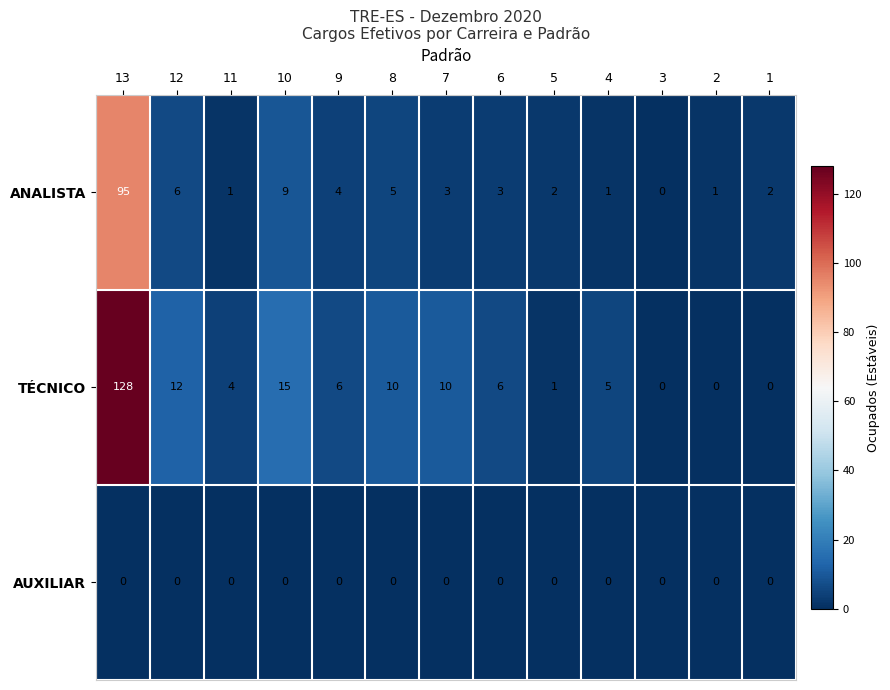

What is the difference between the maximum and second lowest values in the ANALISTA series?

94